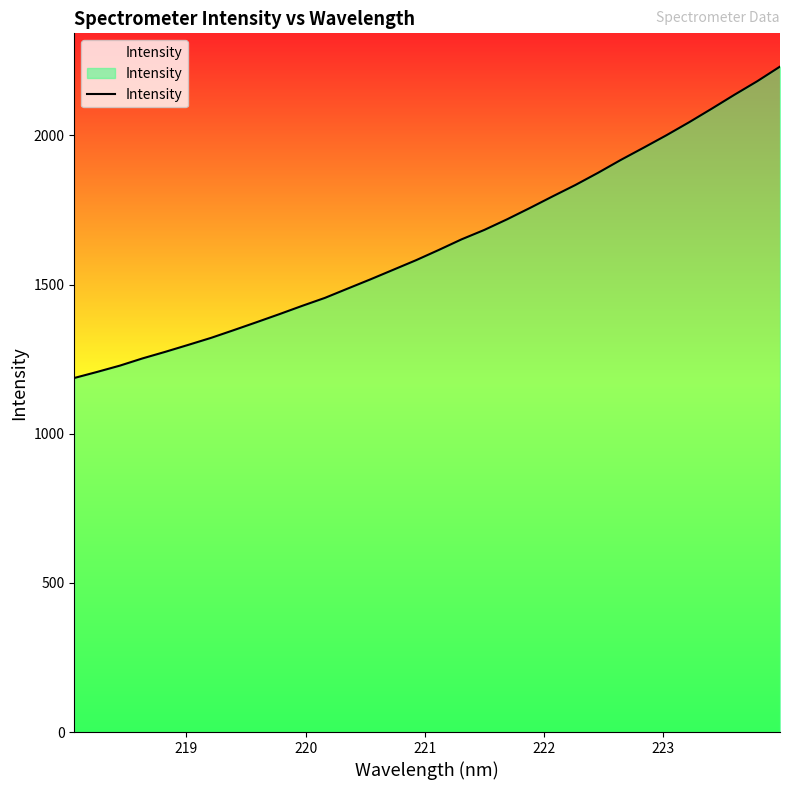

What is the minimum value shown in the chart?

1186.8